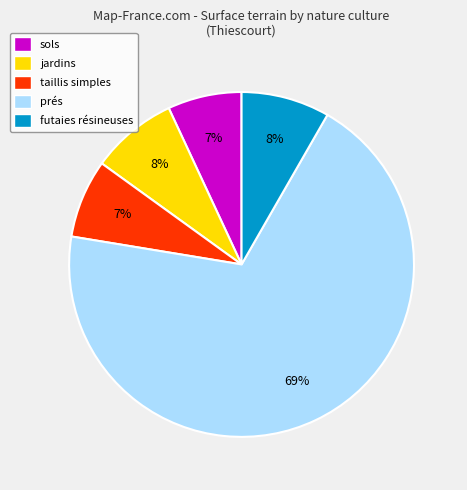

What is the ratio of the value at jardins to the value at futaies résineuses?

1.0